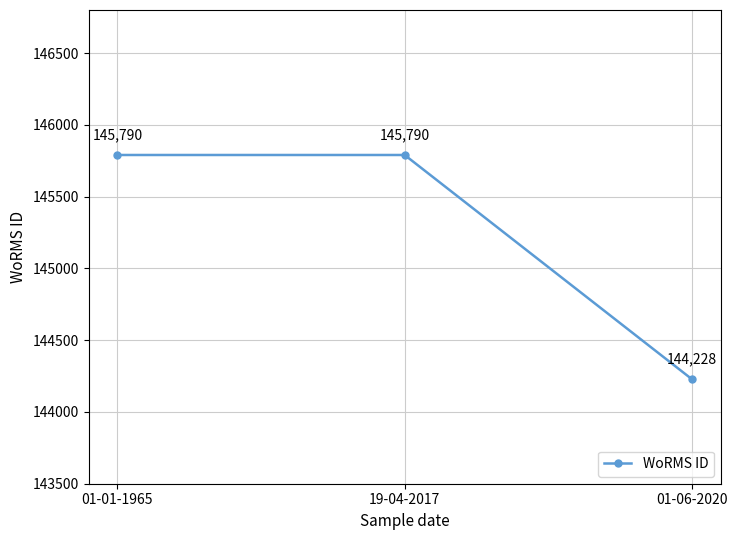

What is the average value?

145269